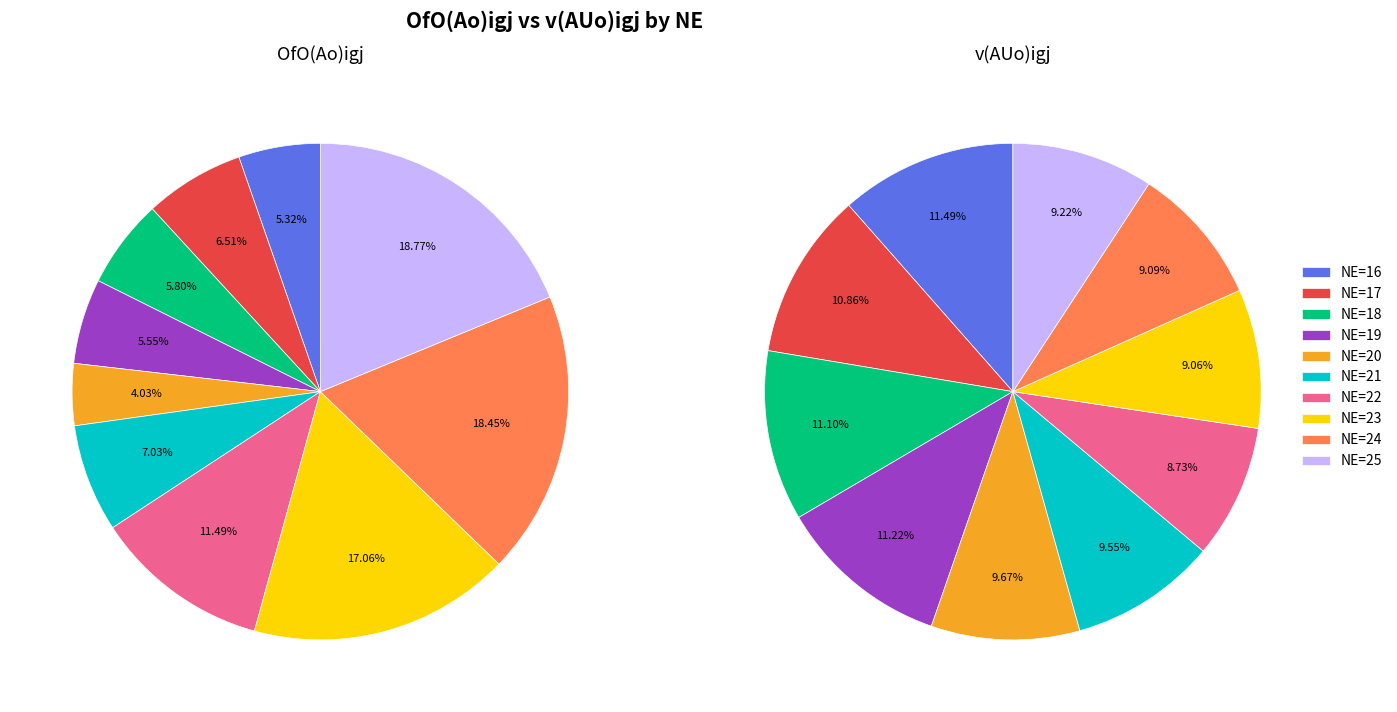

What is the largest slice in the pie chart?

16